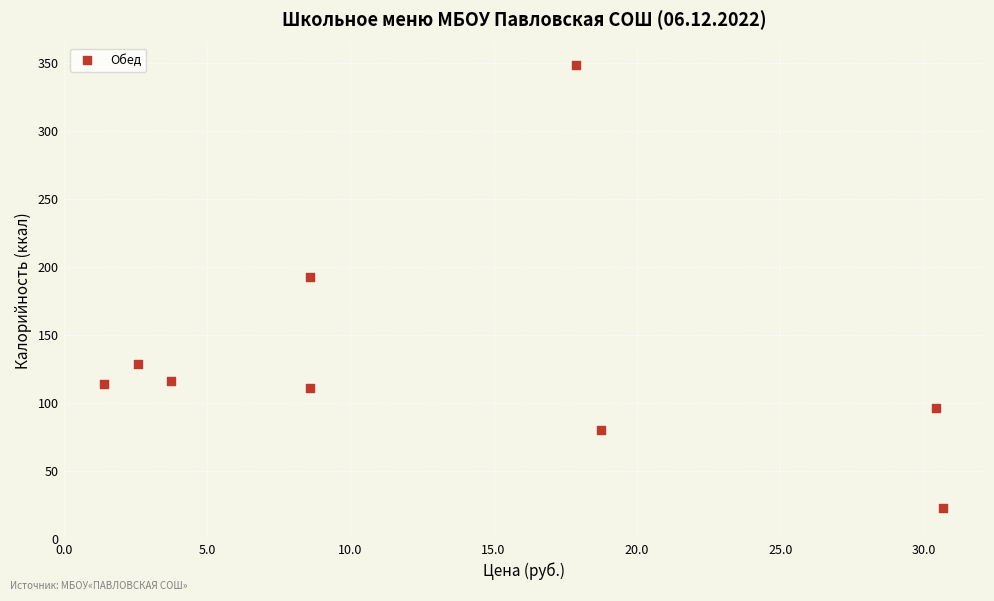

What Y value in the scatter plot is closest to 185?

192.5